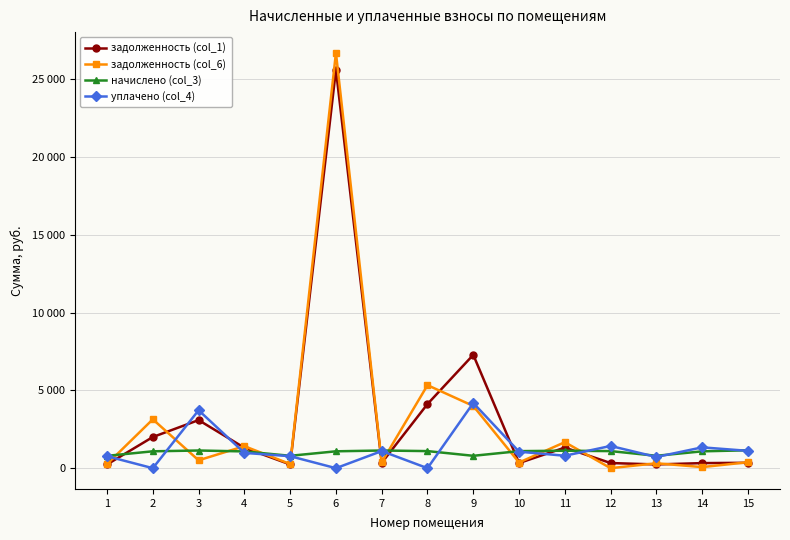

Is this an area chart (filled region under the line)?

No